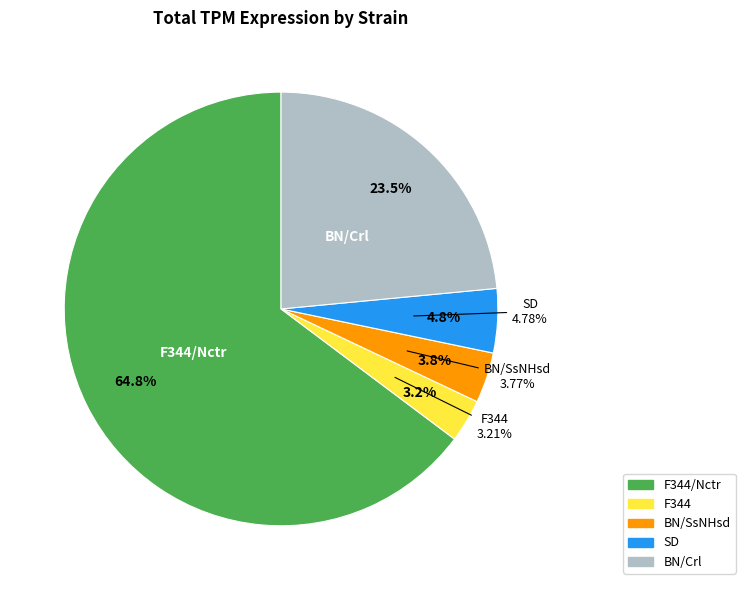

Approximately how many times larger is the value at BN/Crl compared to F344?

7.3